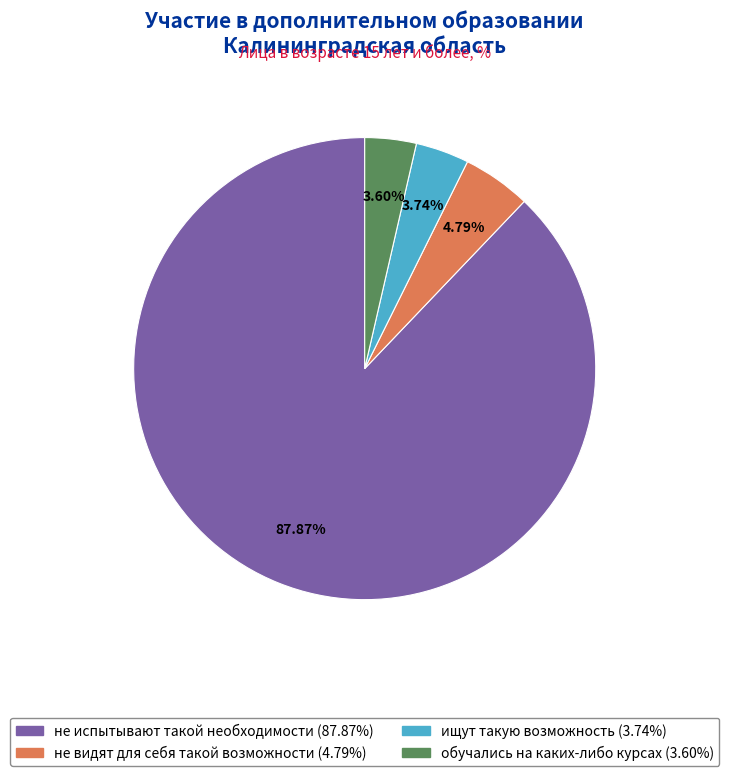

Is there a majority slice in this chart?

Yes